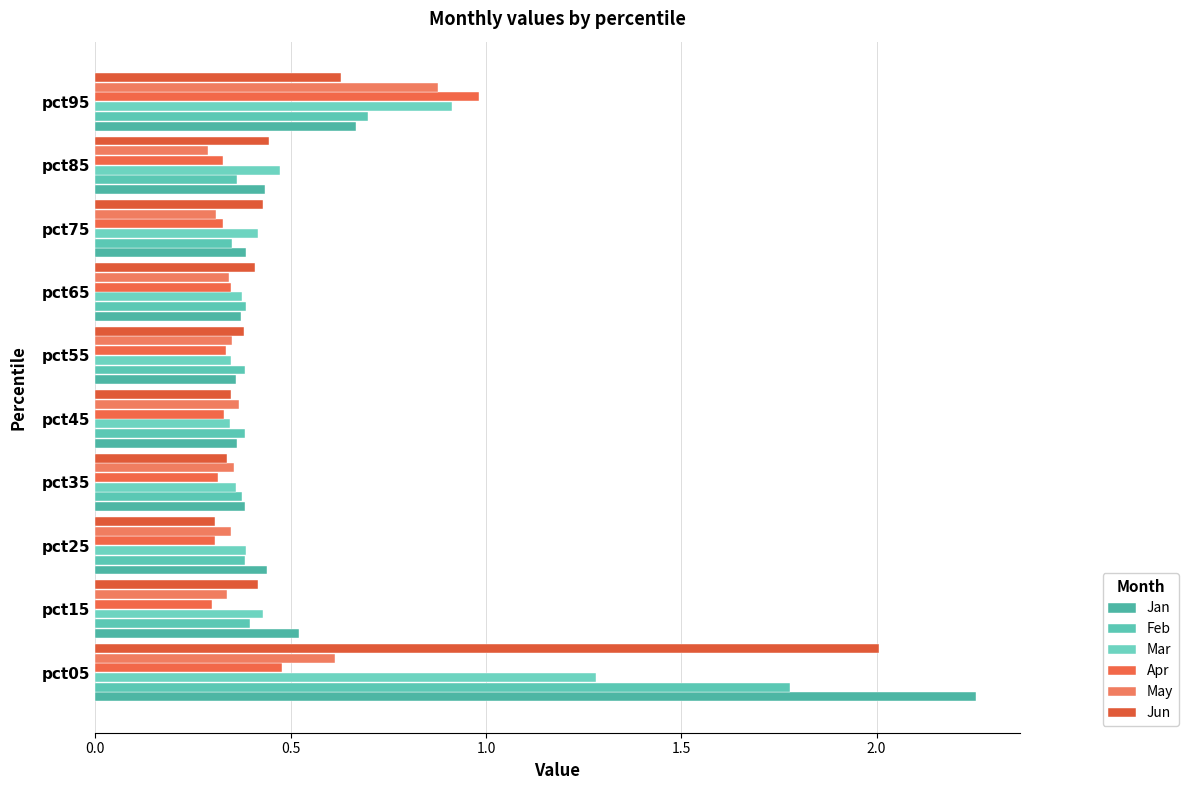

Reading left to right, what are all the values shown in this chart?

Jan: 2.3	0.5	0.4	0.4	0.4	0.4	0.4	0.4	0.4	0.7
Feb: 1.8	0.4	0.4	0.4	0.4	0.4	0.4	0.4	0.4	0.7
Mar: 1.3	0.4	0.4	0.4	0.3	0.3	0.4	0.4	0.5	0.9
Apr: 0.5	0.3	0.3	0.3	0.3	0.3	0.3	0.3	0.3	1.0
May: 0.6	0.3	0.3	0.4	0.4	0.4	0.3	0.3	0.3	0.9
Jun: 2.0	0.4	0.3	0.3	0.3	0.4	0.4	0.4	0.4	0.6